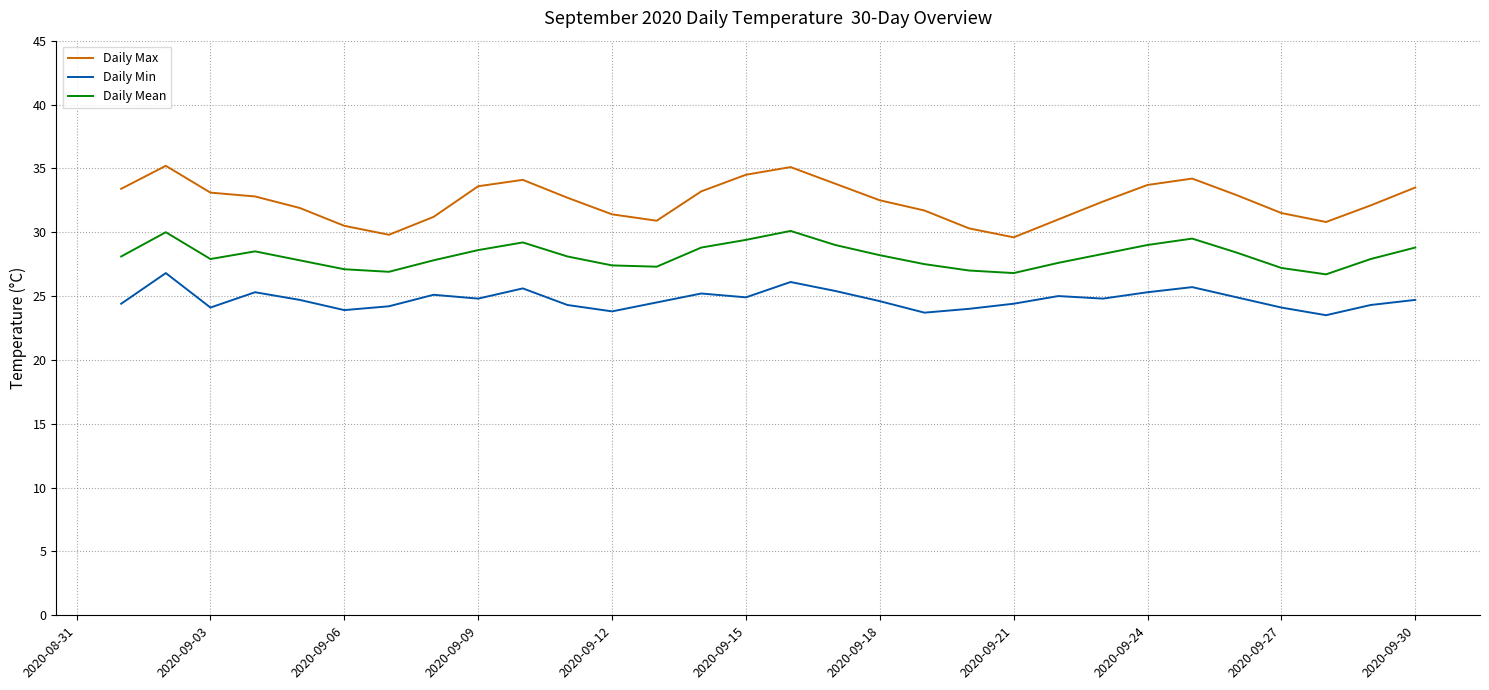

Which series has the widest spread of values?

Daily Max